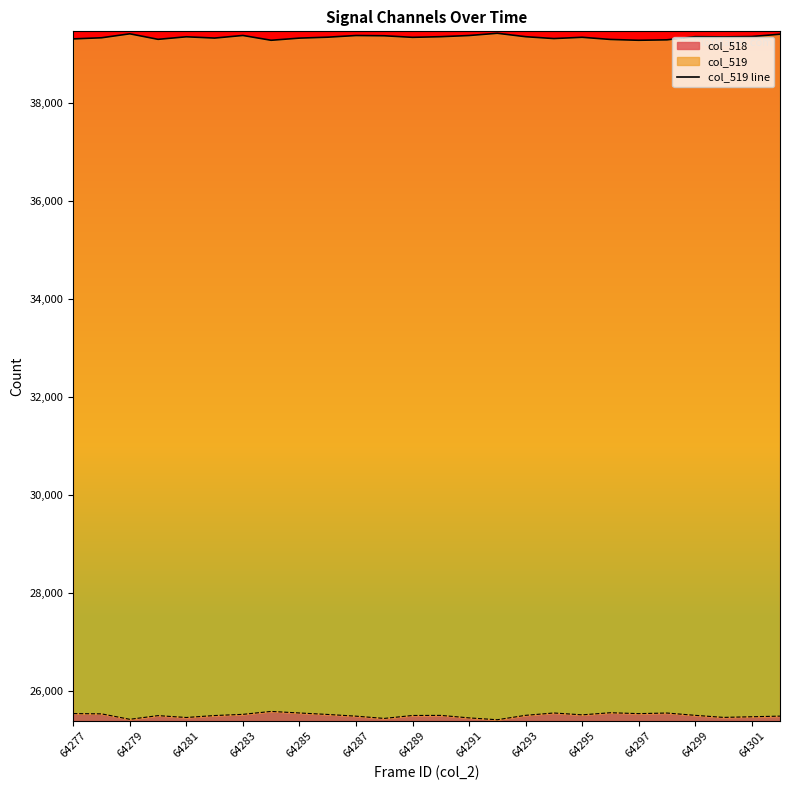

What is the maximum value for col_518?

25579